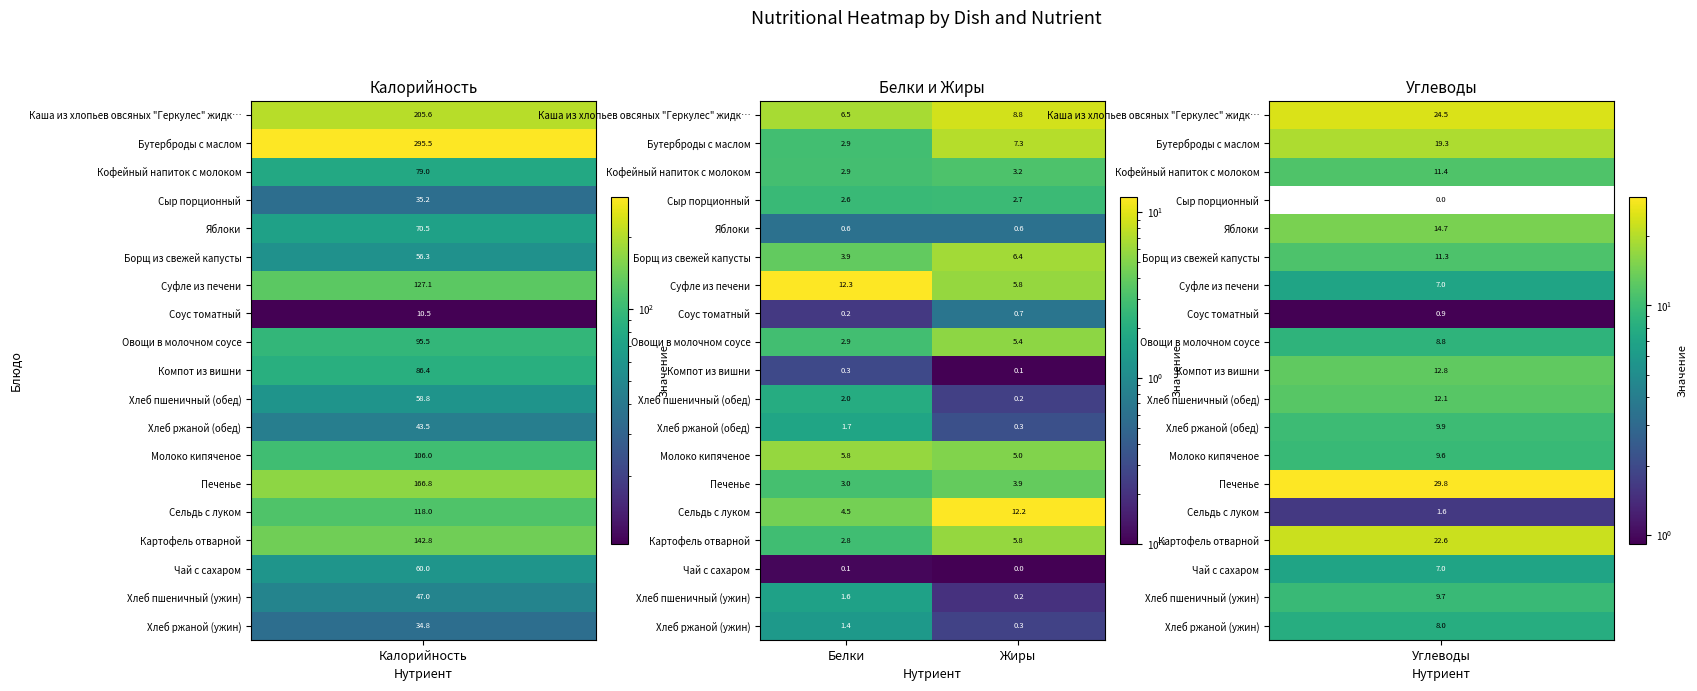

The Сельдь с луком series shows 4.5 at Белки. True or false?

True